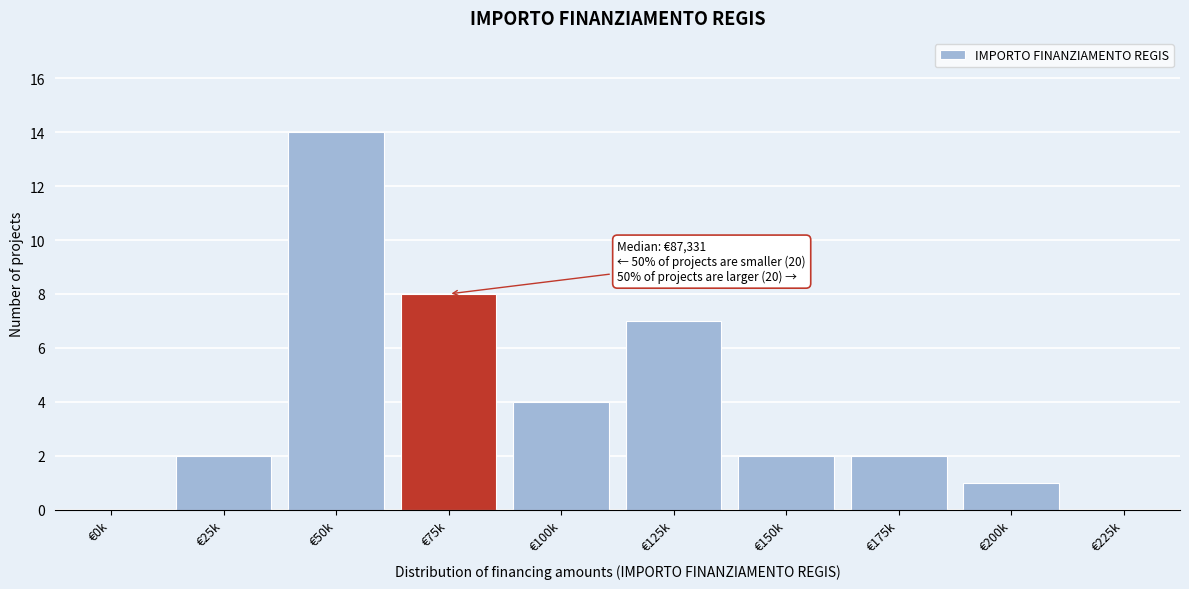

Reading left to right, extract all data points from this chart.

€0k=0	€25k=2	€50k=14	€75k=8	€100k=4	€125k=7	€150k=2	€175k=2	€200k=1	€225k=0